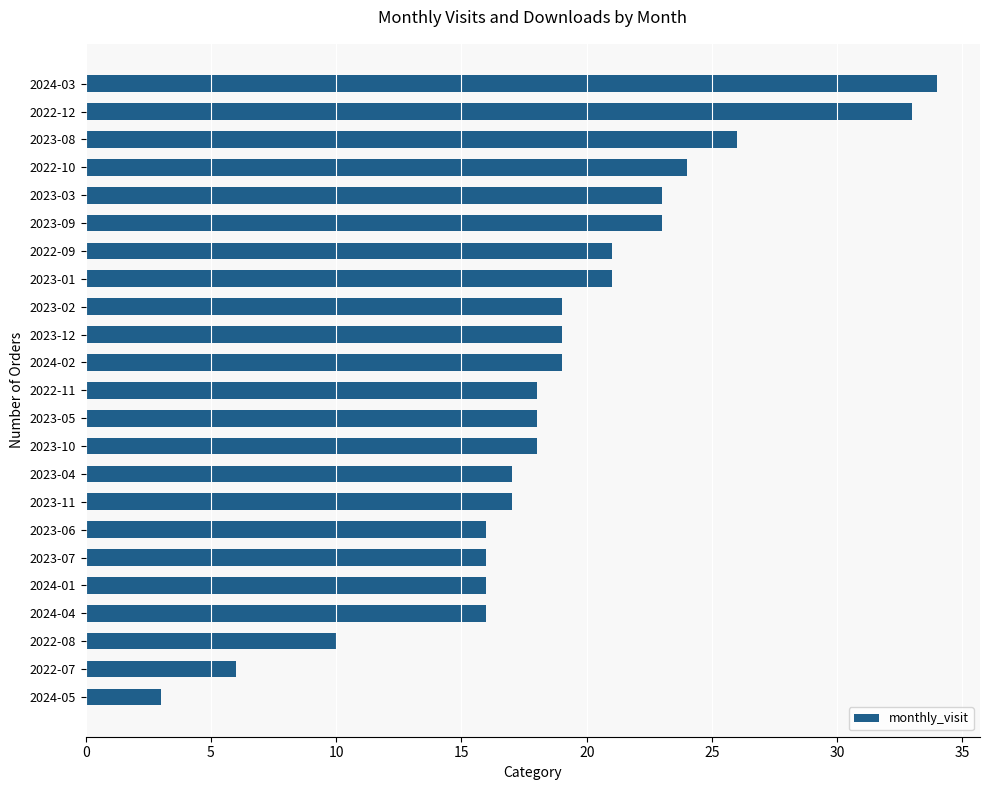

Count the number of categories in the chart.

23